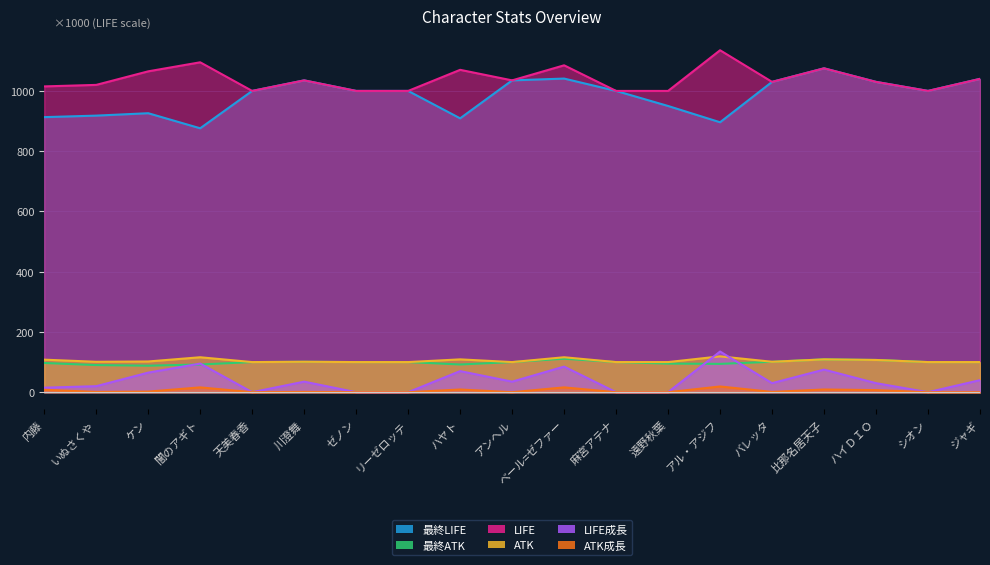

The value of 最終ATK at アンヘル is 100. True or false?

True